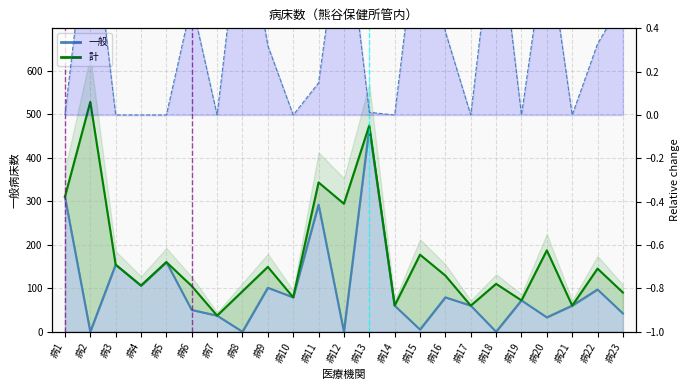

Which series has the largest range (max minus min)?

計